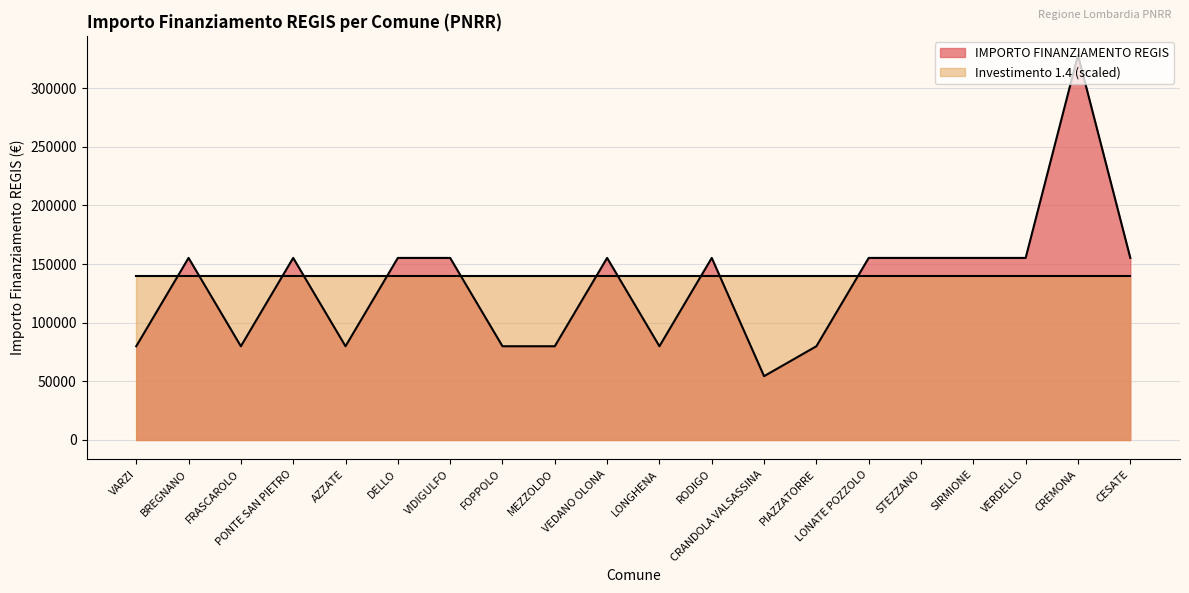

What is the value of the 10th point from the left?

155234